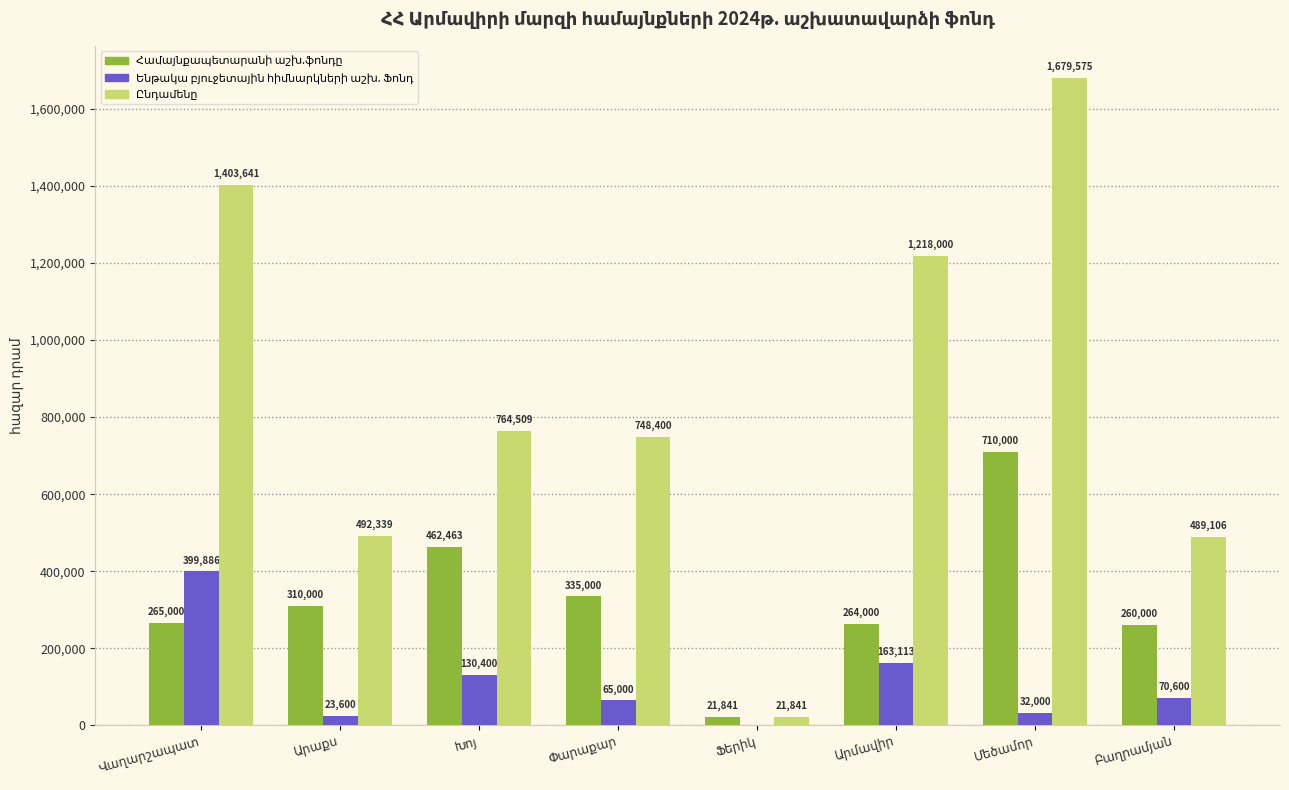

What is the greatest value displayed?

1679575.5